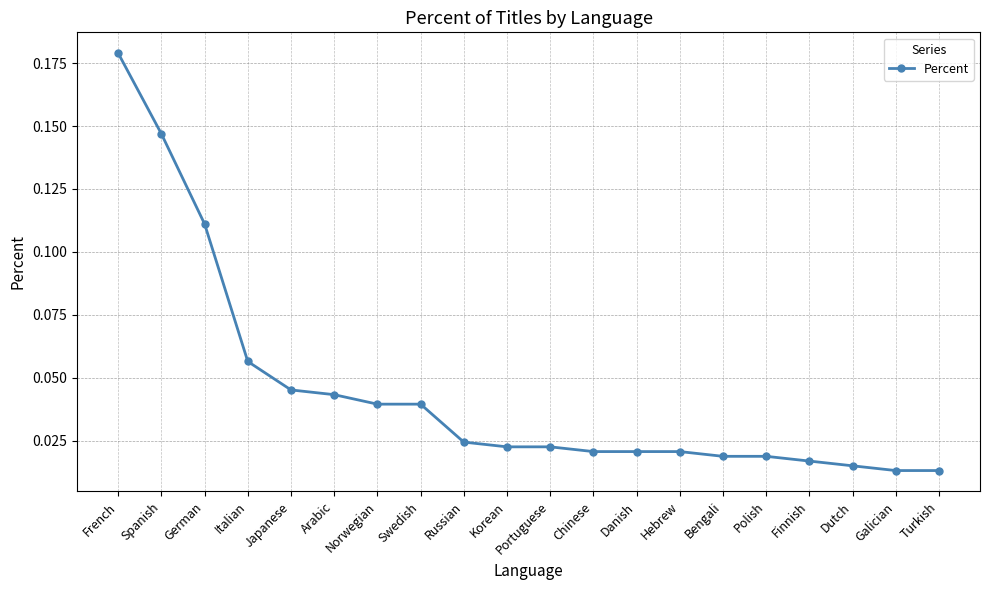

What position from the left is Korean?

10